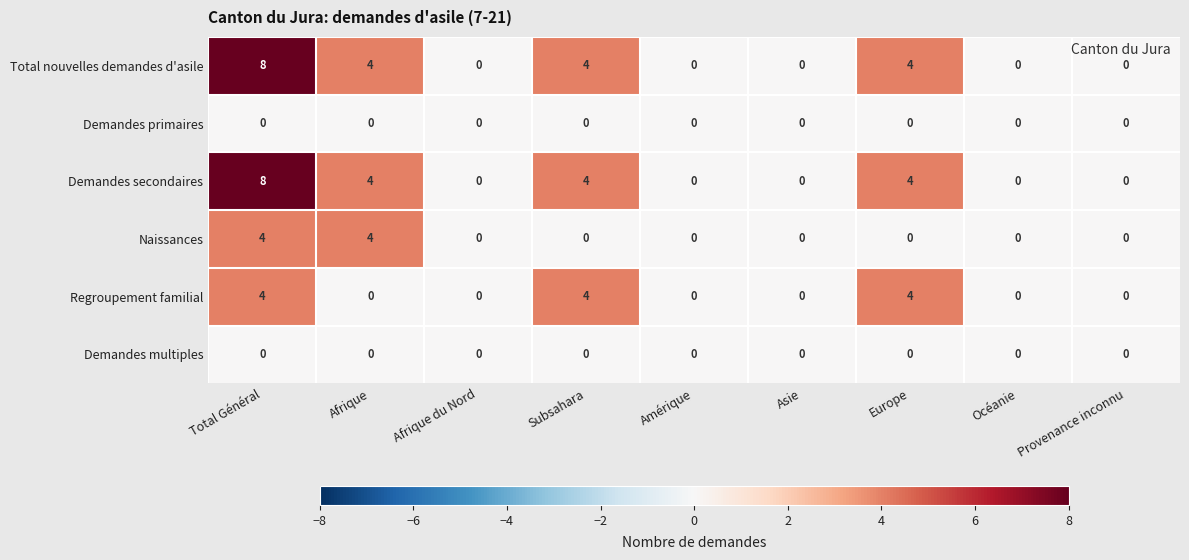

What is the difference between the maximum and second lowest values in the Total nouvelles demandes d'asile series?

8